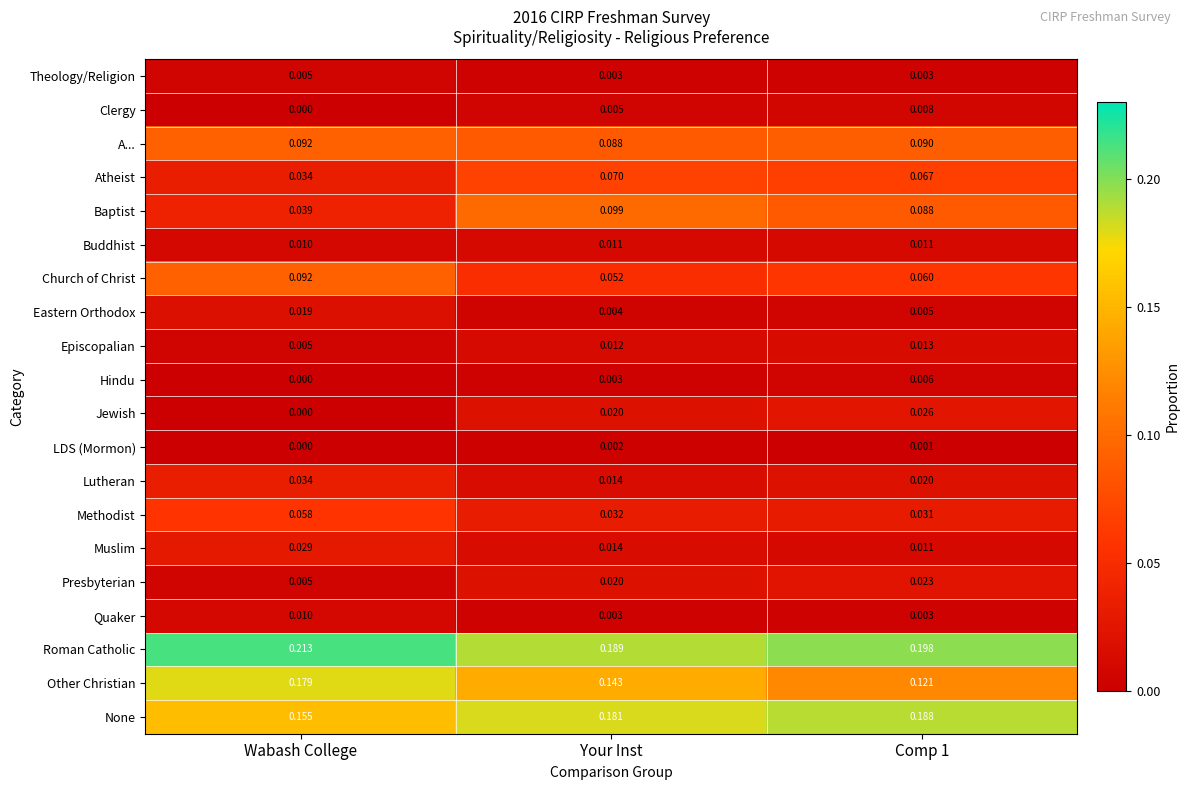

Which label corresponds to the largest value in the chart?

Wabash College